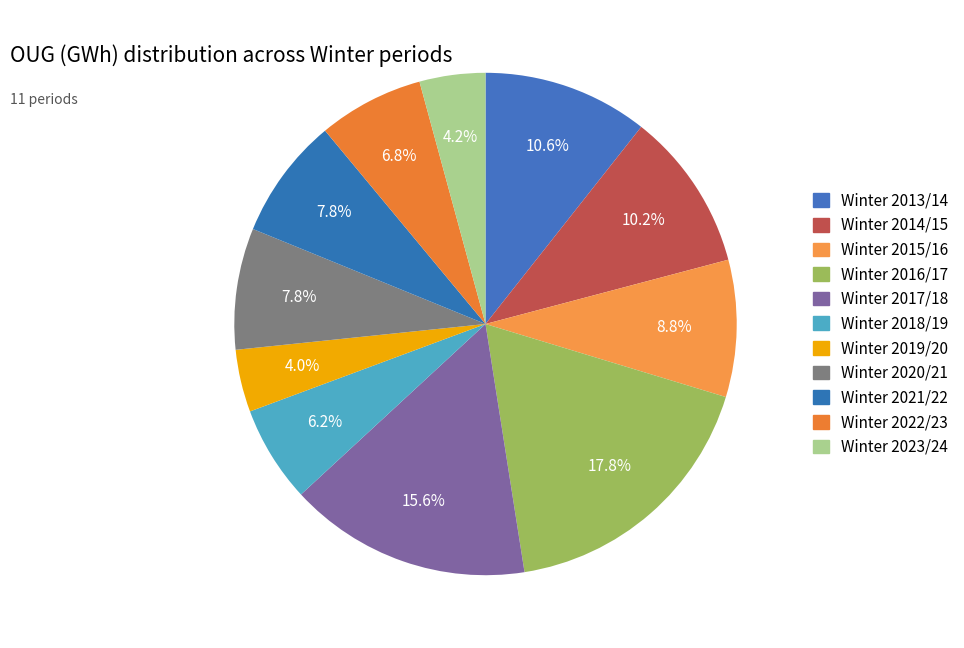

Which slice is the smallest?

Winter 2019/20